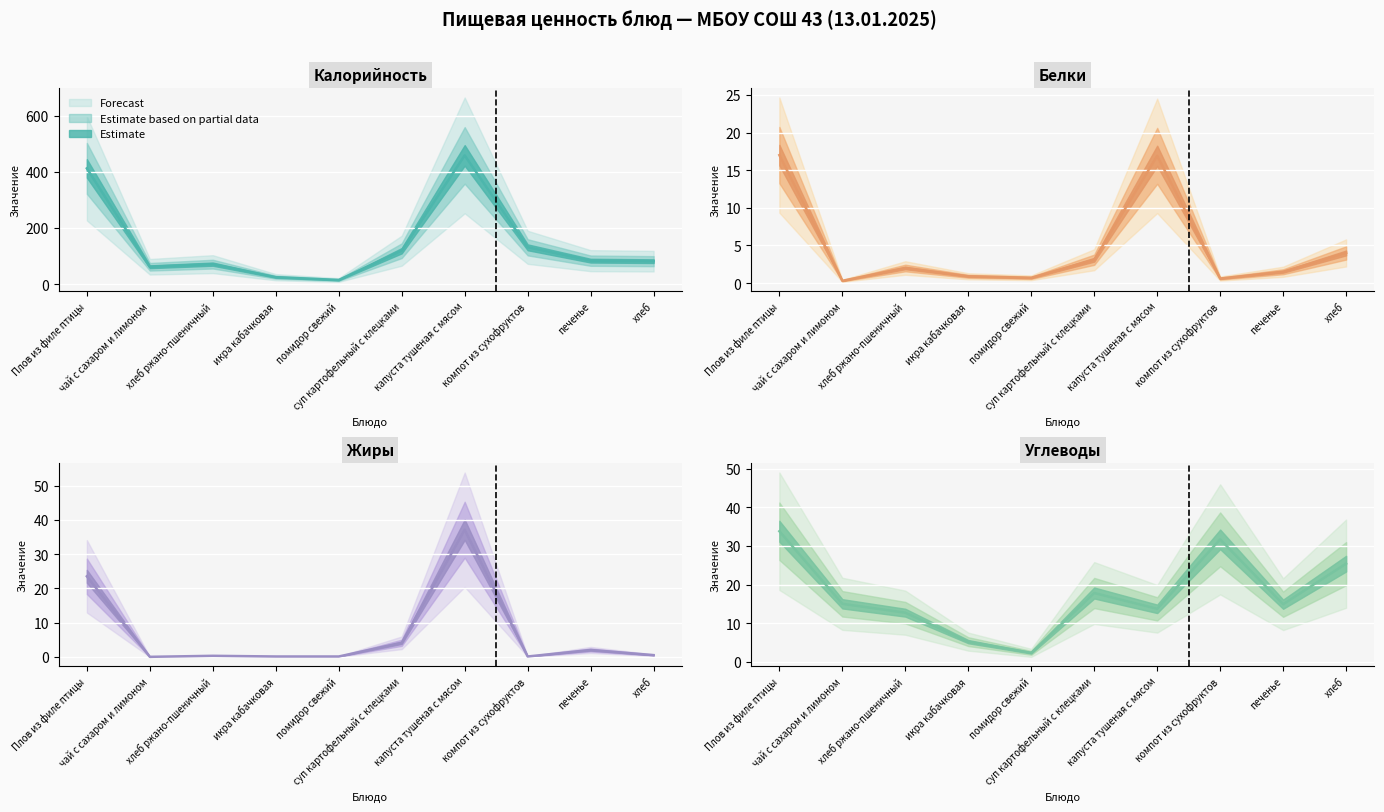

What is the total value across all series at хлеб ржано-пшеничный?

86.0